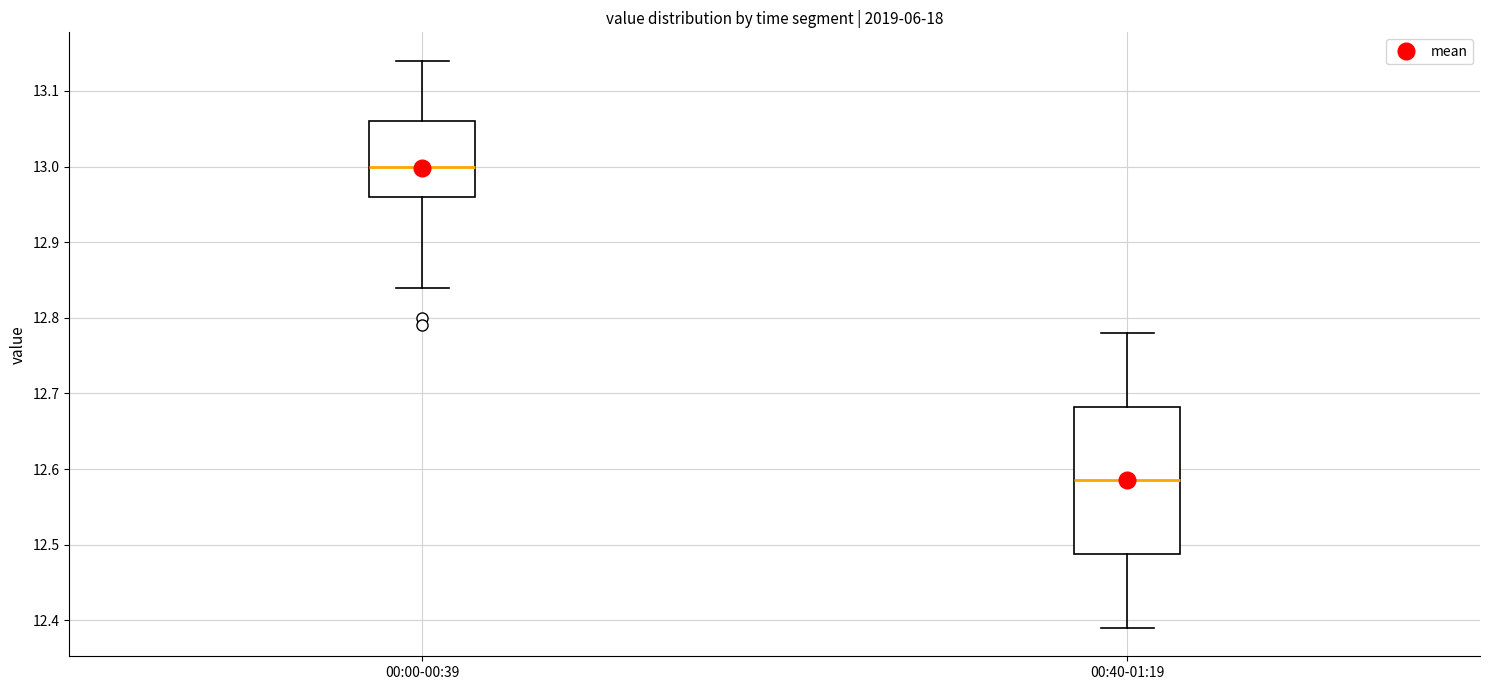

Comparing the boxes themselves (not the whiskers), which one is the tallest?

00:40-01:19